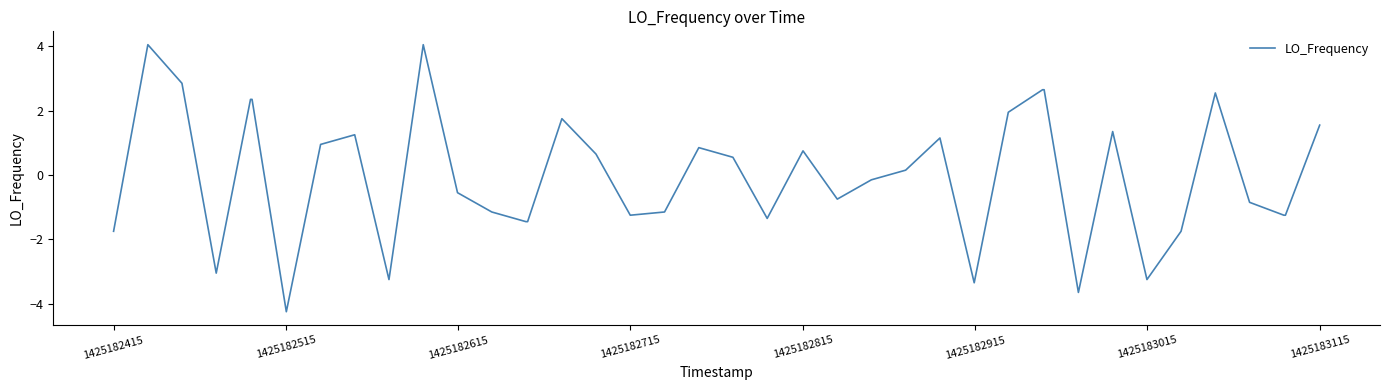

What is the greatest value displayed?

4.1